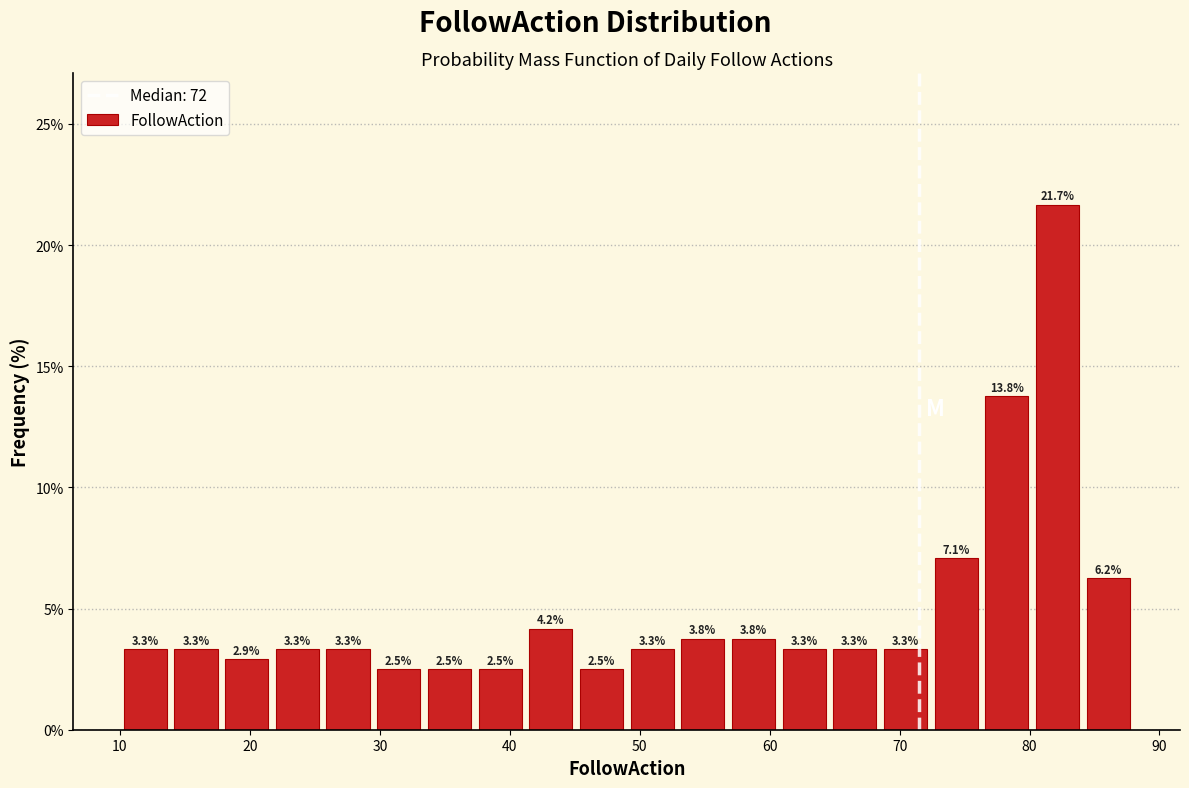

Read against the x-axis, roughly where is the centre of the tallest bar?

82